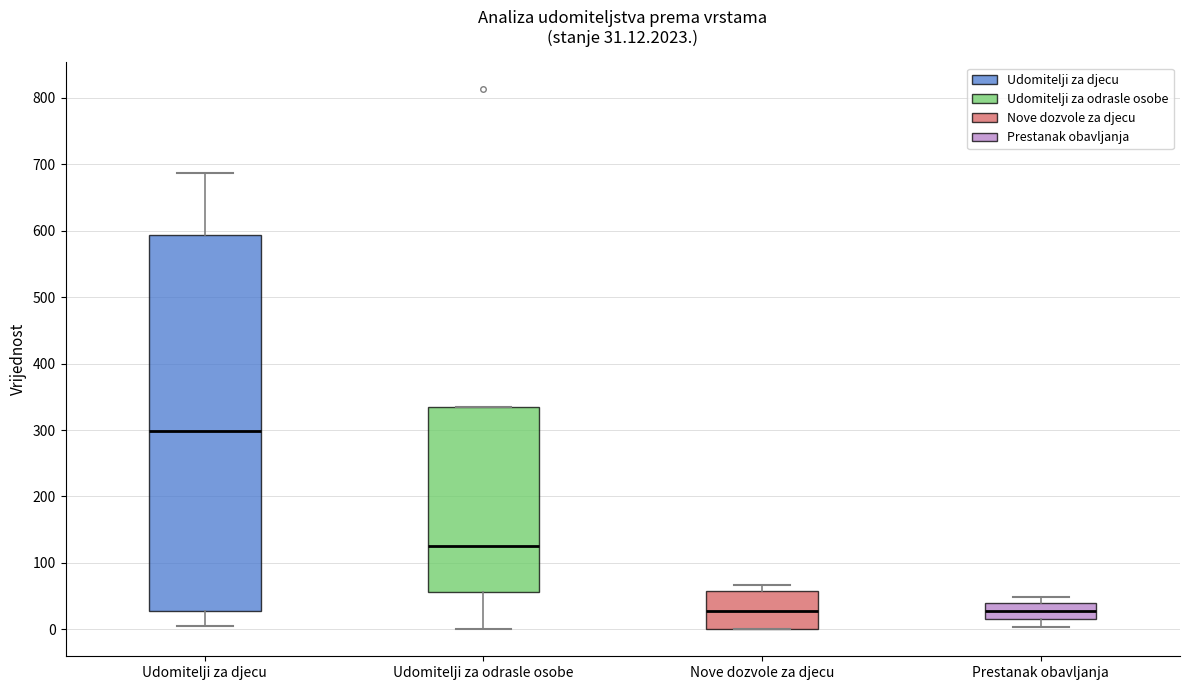

Comparing the boxes themselves (not the whiskers), which one is the tallest?

Udomitelji za djecu